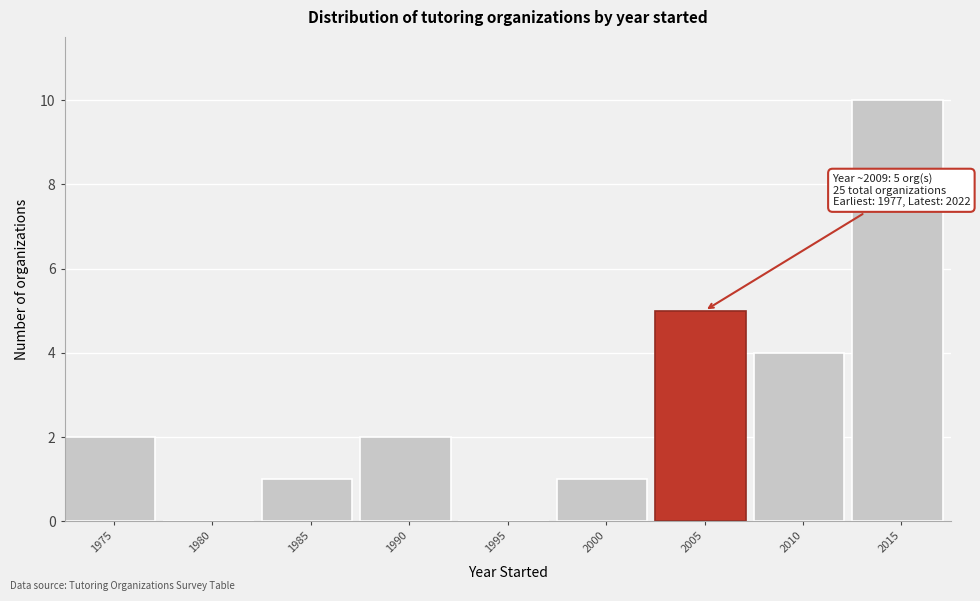

Reading left to right, list all the values displayed in this chart.

1975=2	1980=0	1985=1	1990=2	1995=0	2000=1	2005=5	2010=4	2015=10